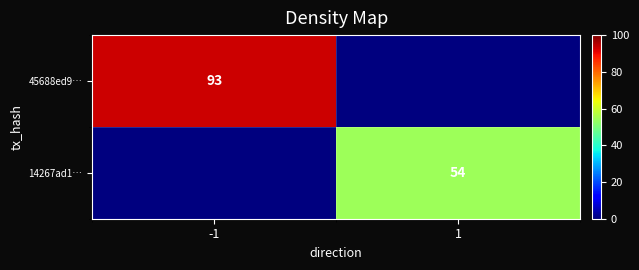

Is the value of 14267ad1… at 1 greater than the value of 45688ed9… at -1?

No